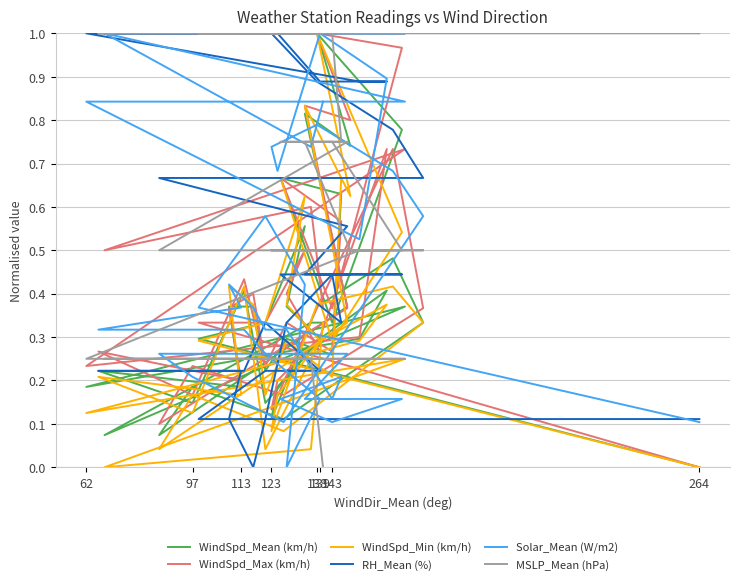

What is the value of the WindSpd_Min (km/h) point at the 8th from the left?

0.4